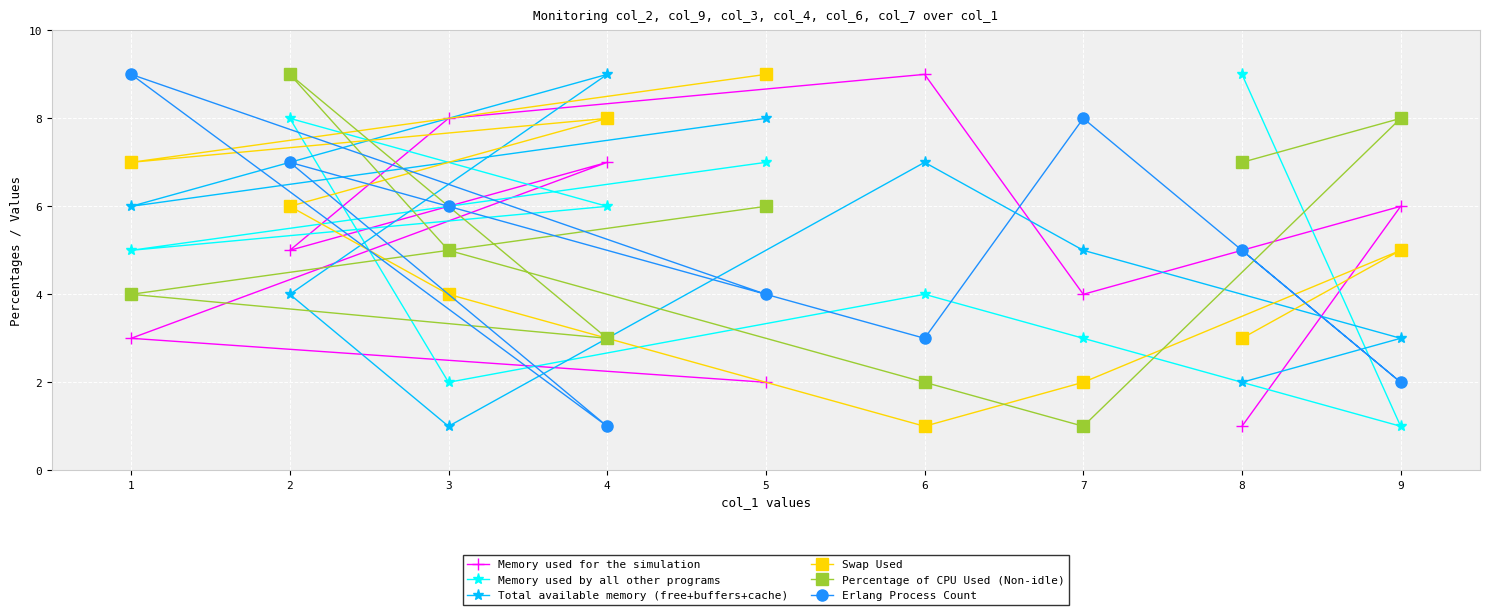

Is the value of Percentage of CPU Used (Non-idle) at 8 greater than the value of Memory used for the simulation at 9?

Yes